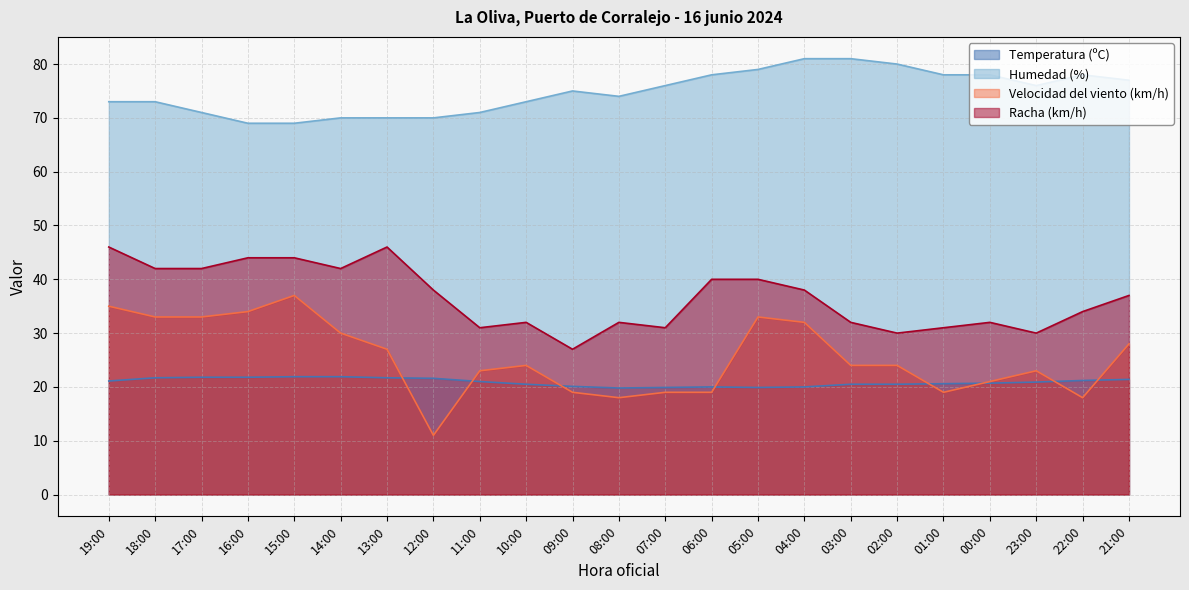

What is the difference between the maximum and minimum values in the Humedad (%) series?

12.0